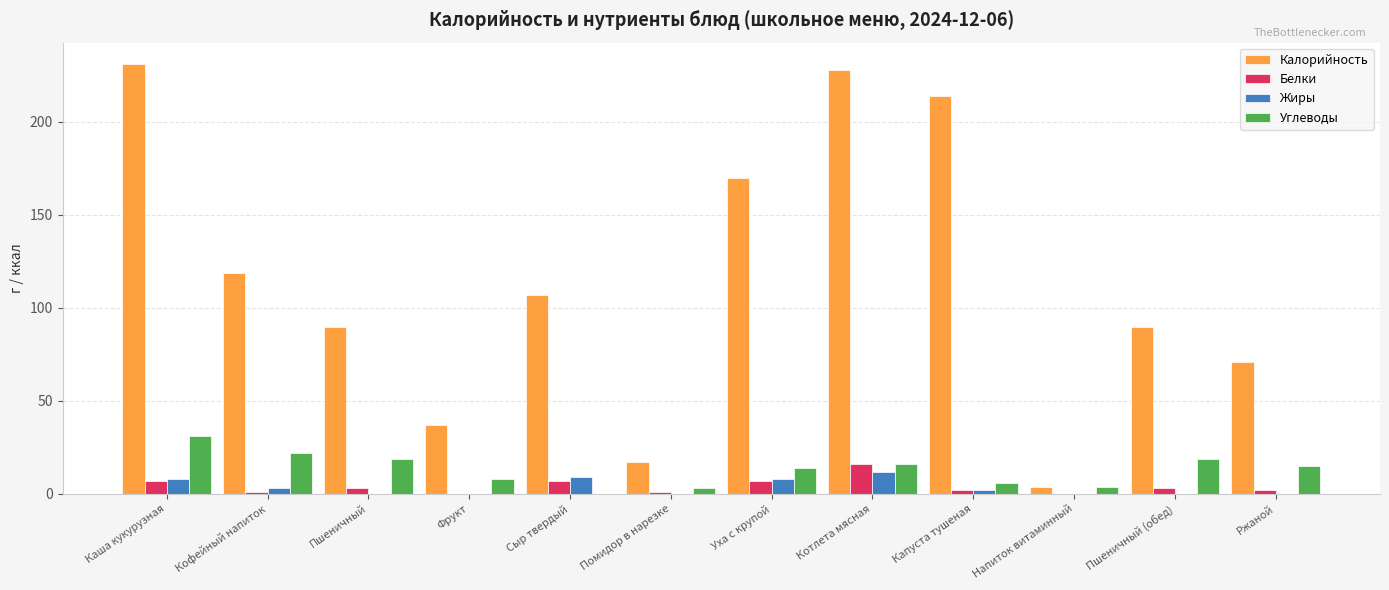

Is the value of Углеводы at Уха с крупой greater than the value of Белки at Фрукт?

Yes